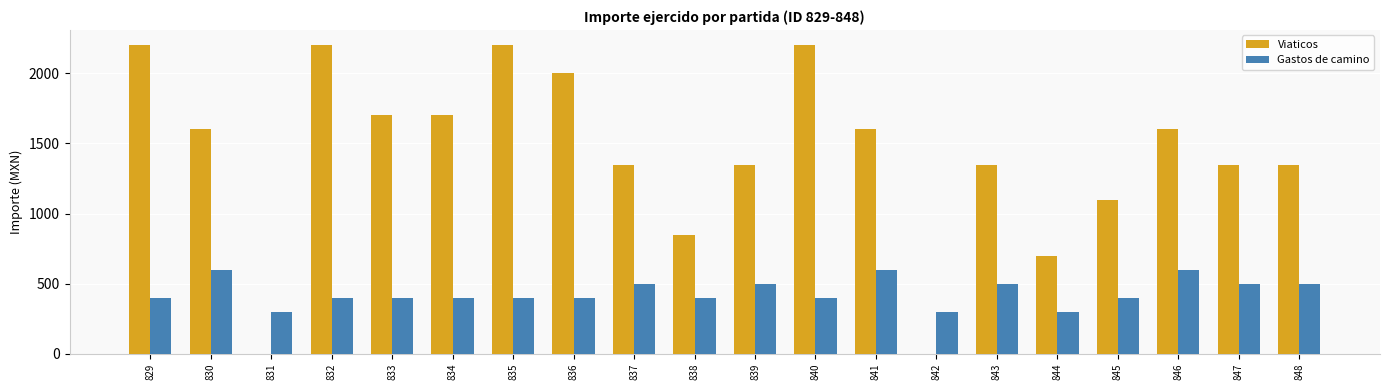

How many distinct data groups are displayed?

2